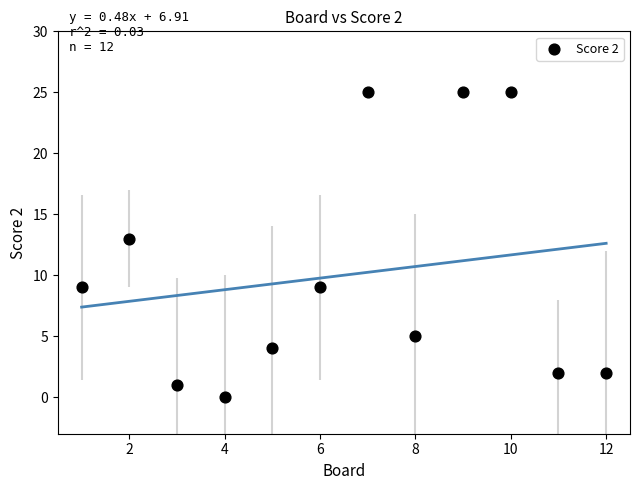

What Y value in the scatter plot is closest to 12?

13